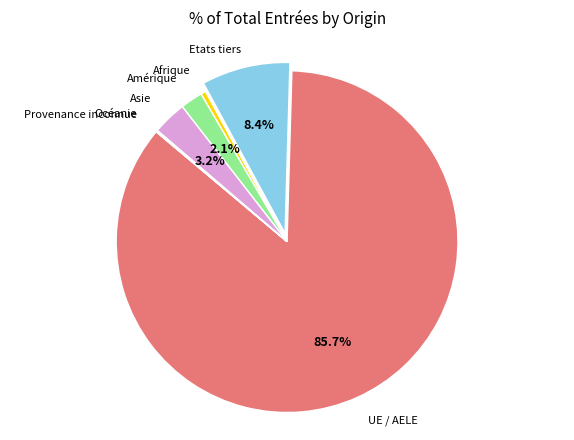

Does any single category account for the majority?

Yes